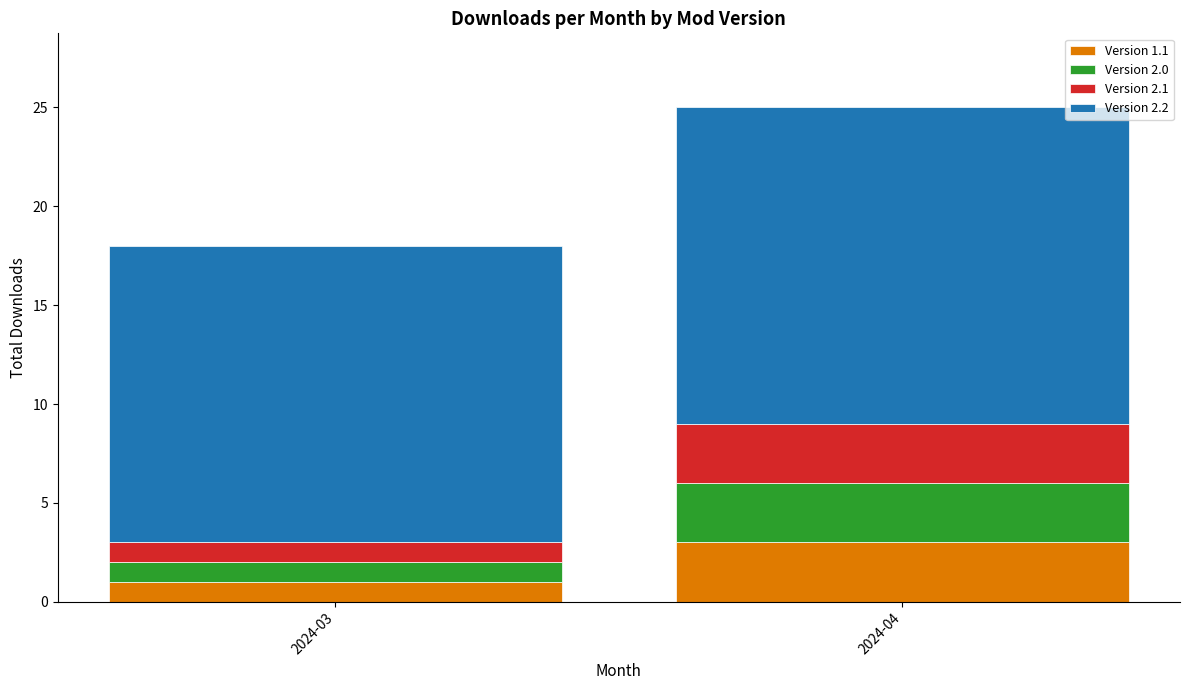

Does the chart contain any negative values?

No